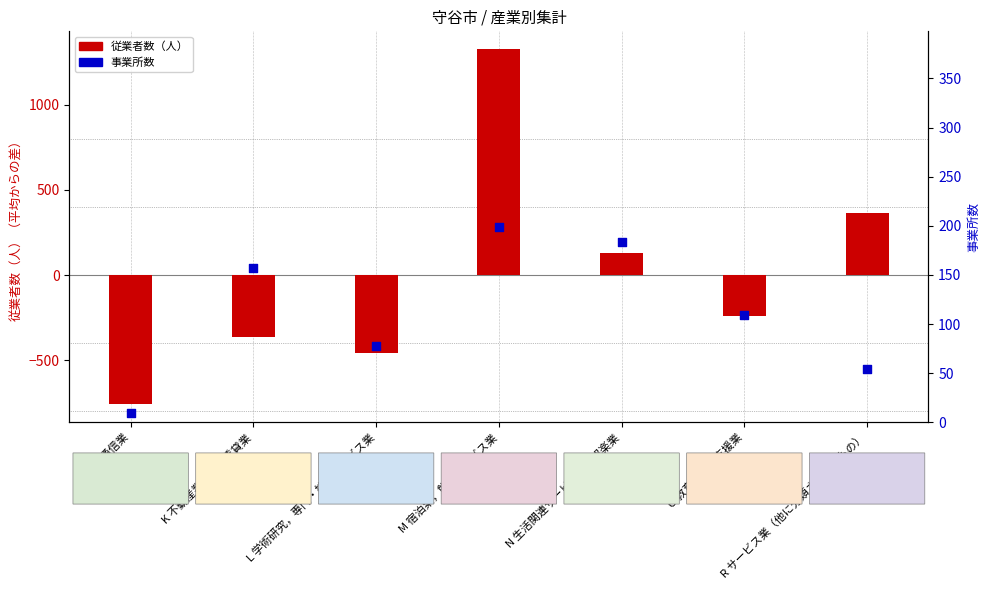

At which category is the sum across all series the highest?

M 宿泊業，飲食サービス業